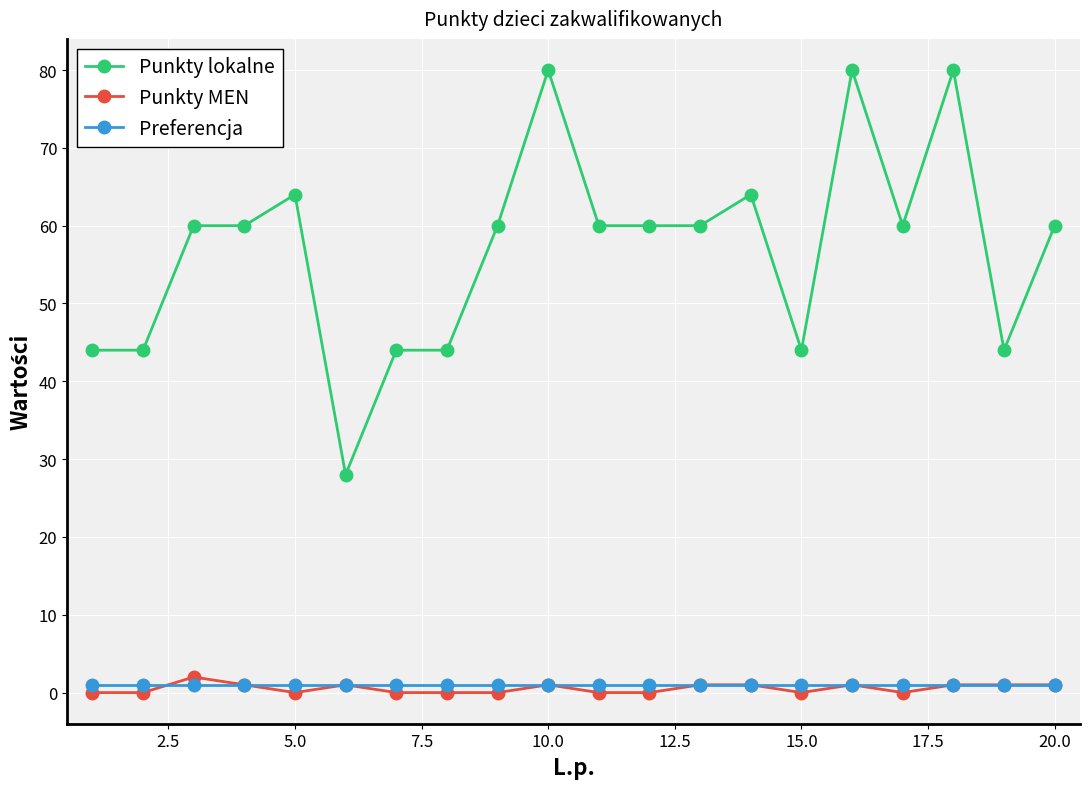

What is the sum of all Punkty MEN values?

11